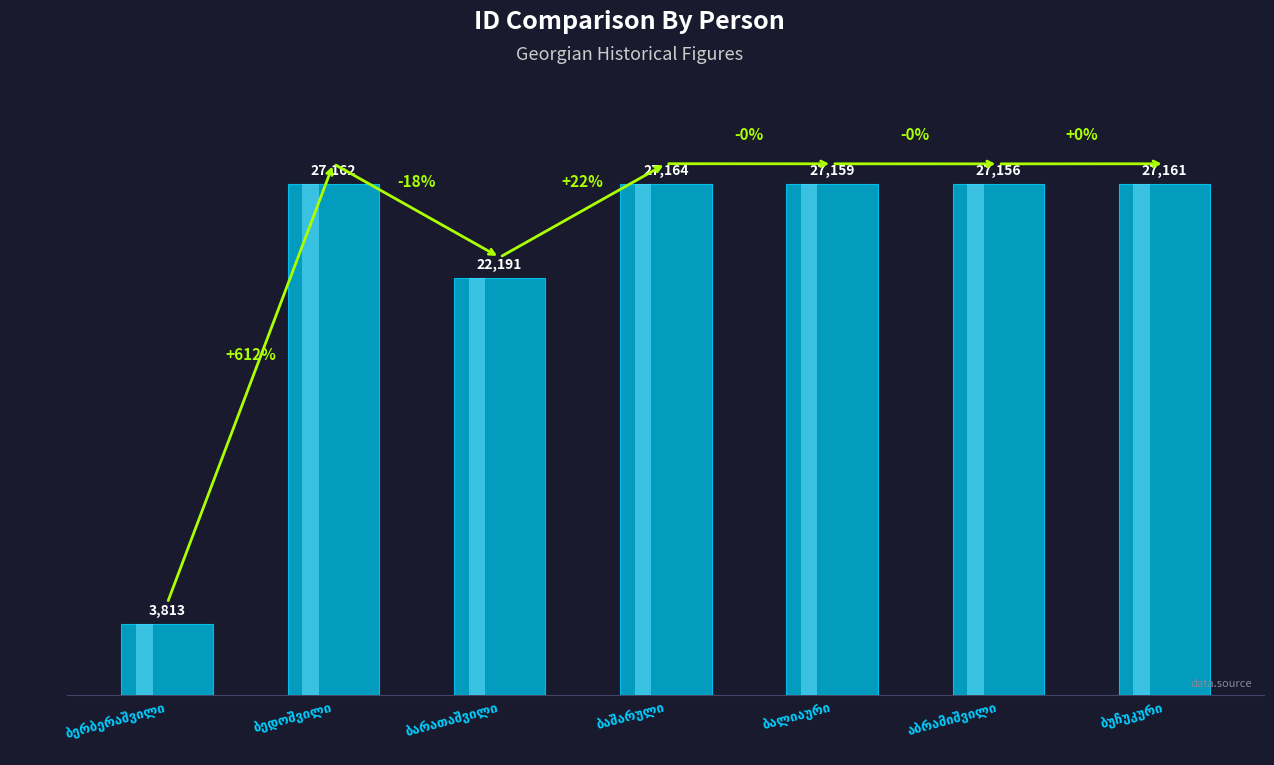

Reading left to right, extract all data points from this chart.

ბერბერაშვილი=3813	ბედოშვილი=27162	ბარათაშვილი=22191	ბაშარული=27164	ბალიაური=27159	აბრამიშვილი=27156	ბუჩუკური=27161